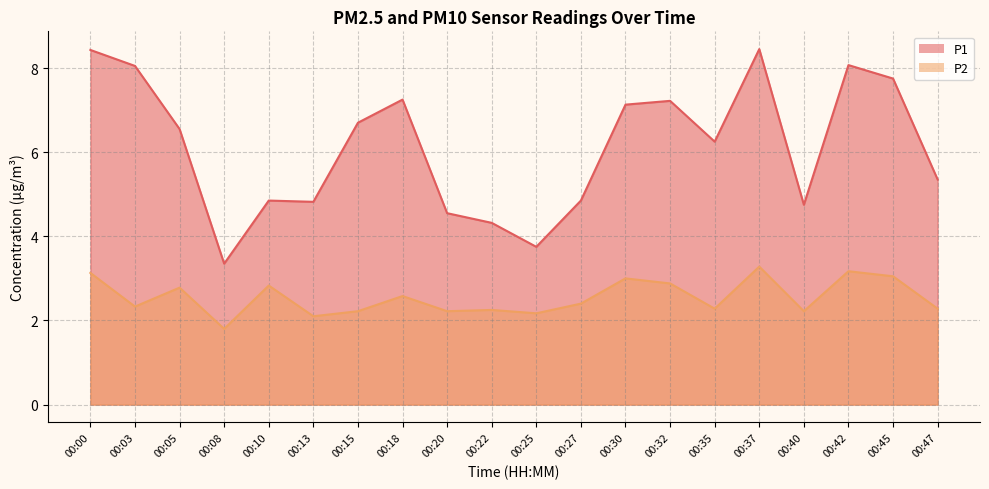

Is it true that P2 equals 5.3 at 00:42?

False